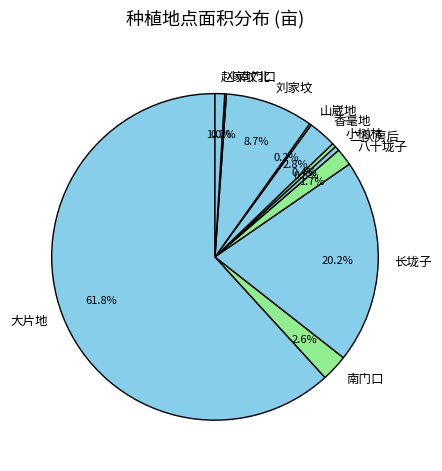

What is the largest slice in the pie chart?

大片地